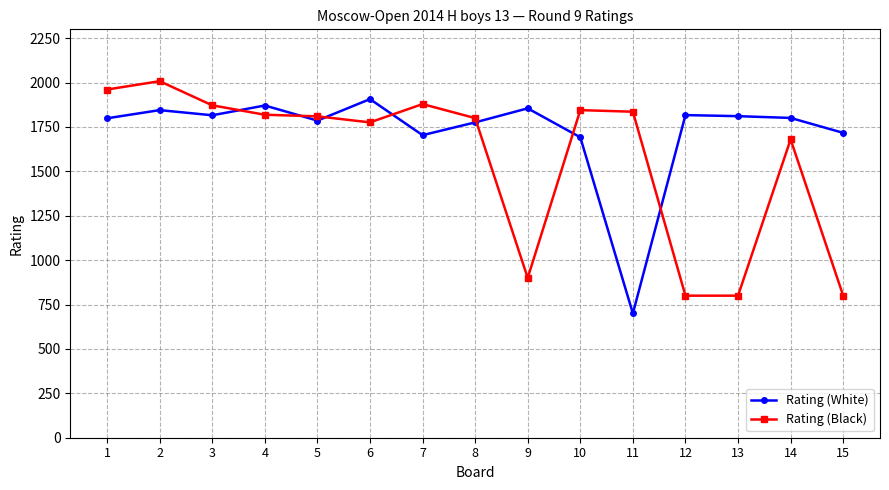

Read the Rating (White) value at 7, to the nearest 100.

1700